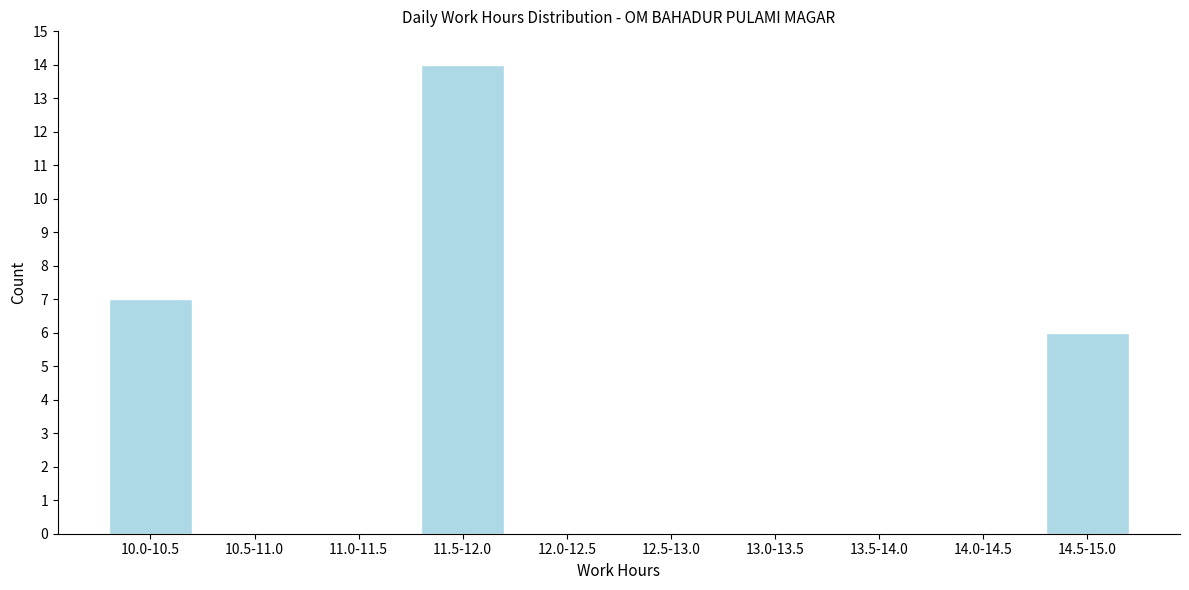

Reading left to right, extract all data points from this chart.

10.0-10.5=7	10.5-11.0=0	11.0-11.5=0	11.5-12.0=14	12.0-12.5=0	12.5-13.0=0	13.0-13.5=0	13.5-14.0=0	14.0-14.5=0	14.5-15.0=6